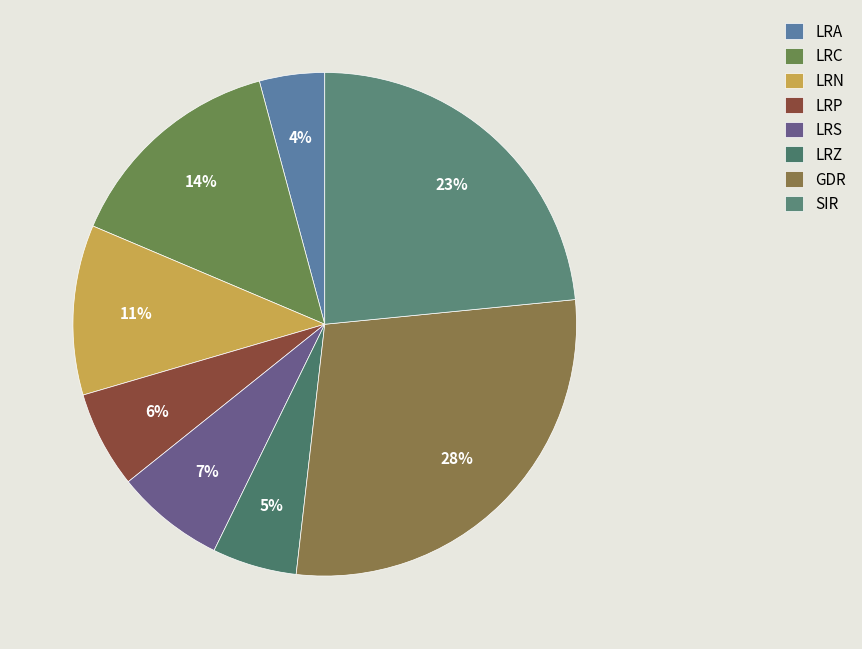

Combined, what portion of the pie is LRZ and LRA?

9.6%